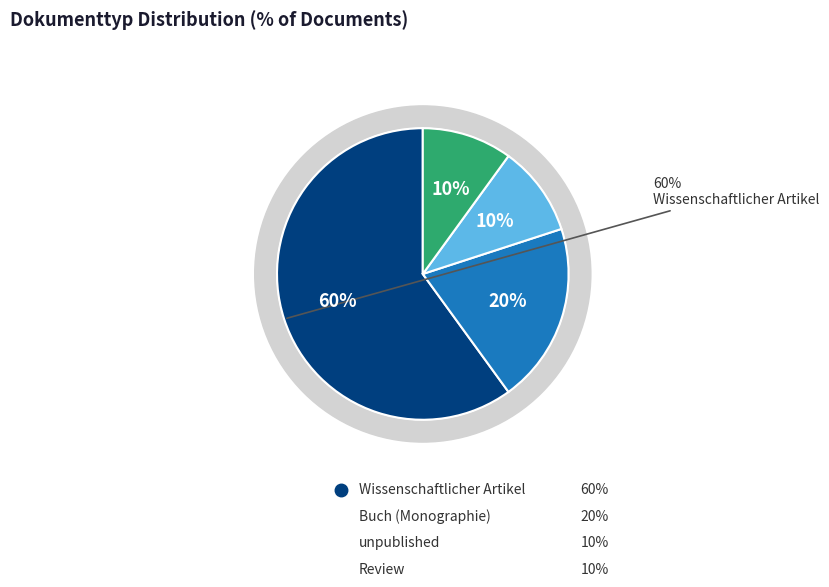

To the nearest percent, what is the difference between the largest and smallest slice percentages?

50%